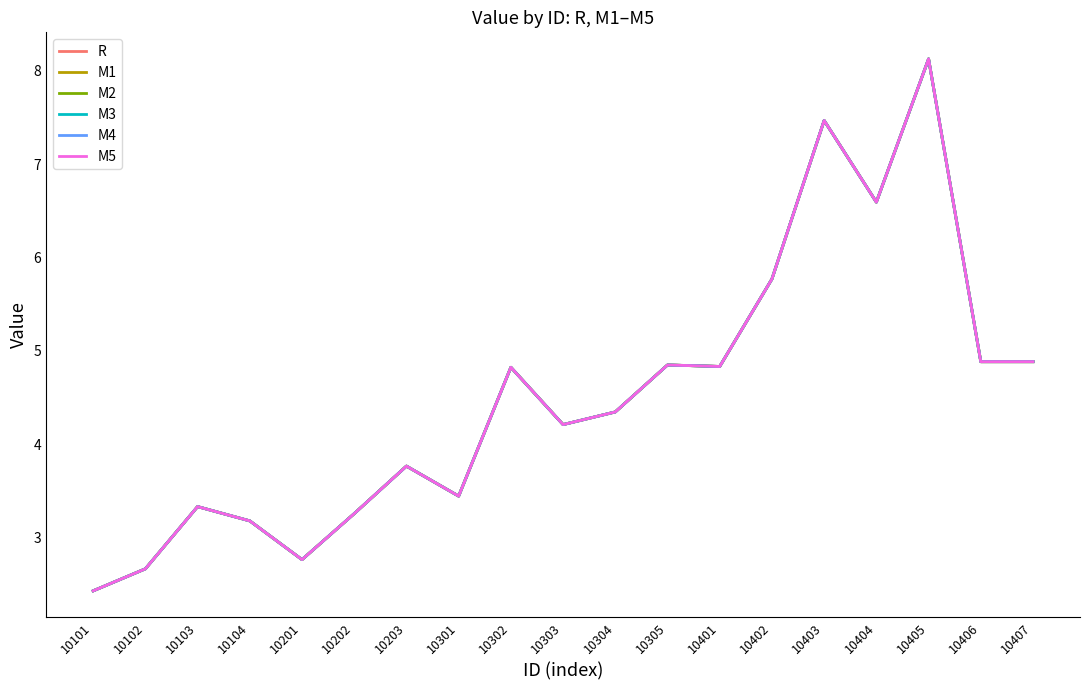

Count the number of data series in this chart.

6